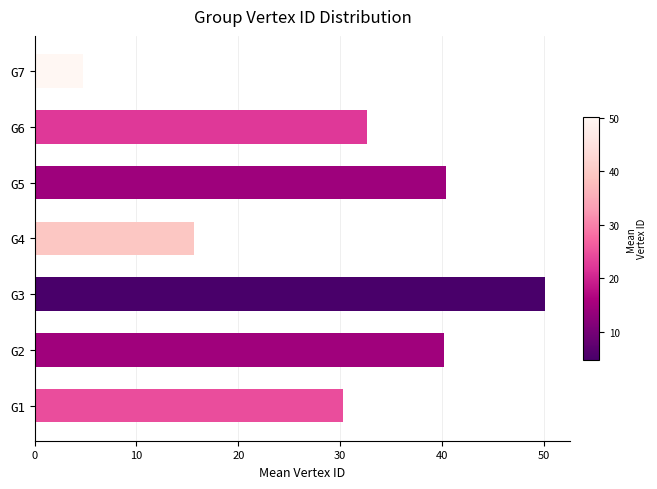

The chart shows a value of 21.3 at G3. True or false?

False